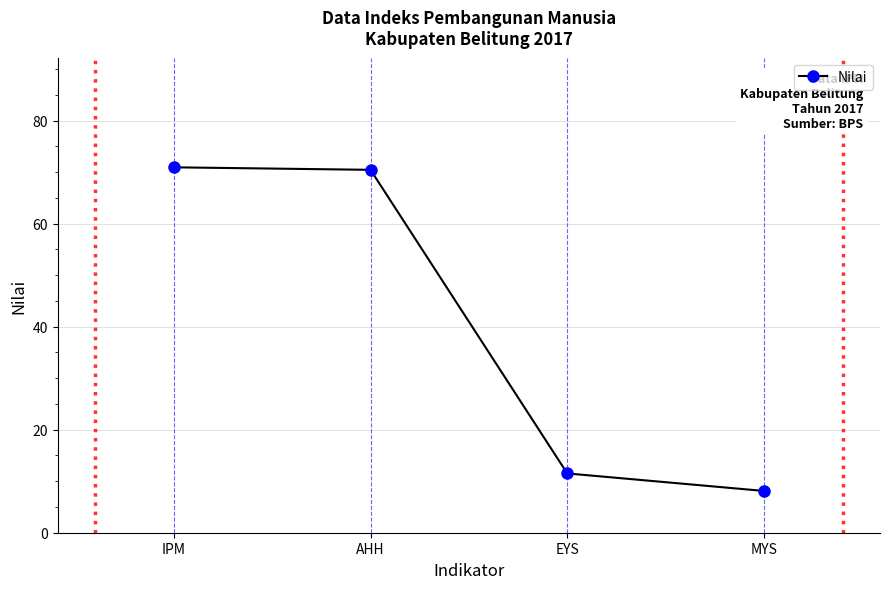

How many values exceed 70?

2